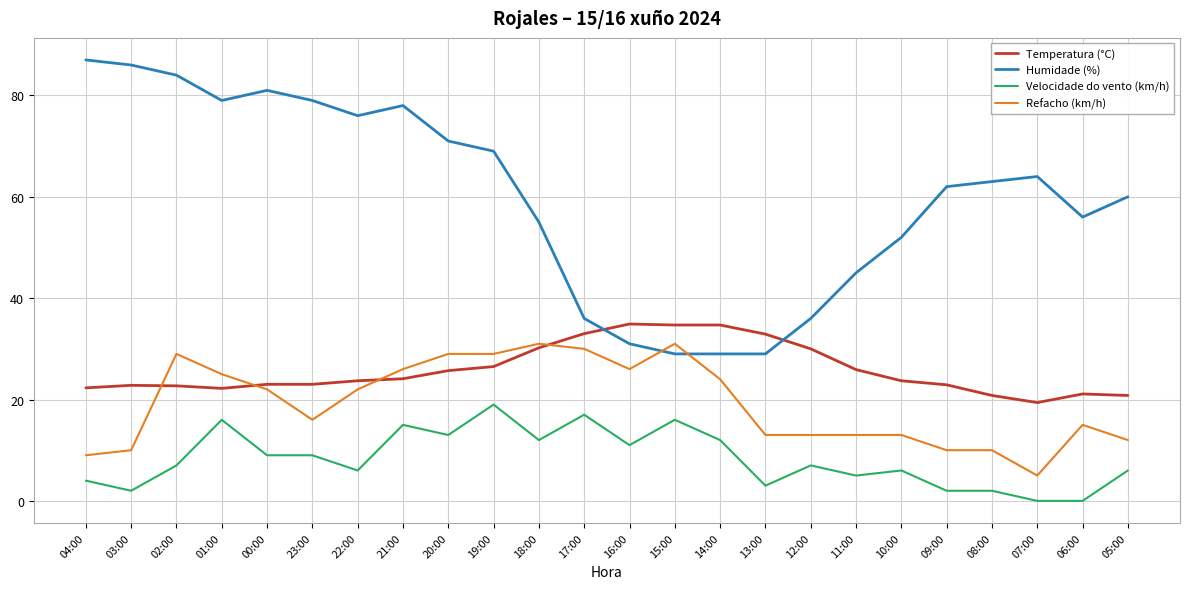

Between 11:00 and 09:00, which series saw the biggest shift?

Humidade (%)